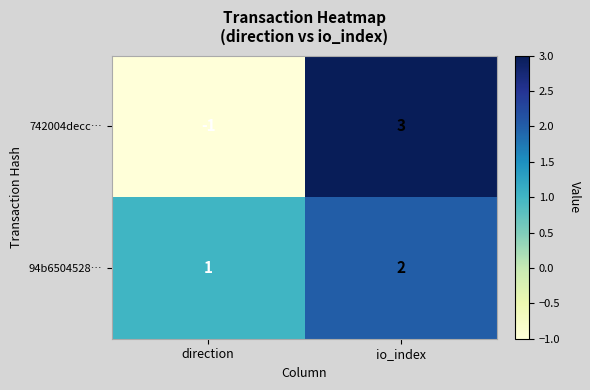

The value of 94b6504528… at io_index is 2. True or false?

True